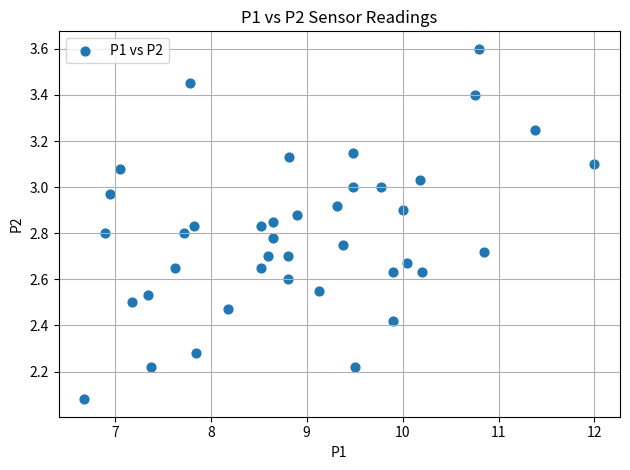

What is the range of Y values (max minus min)?

1.5